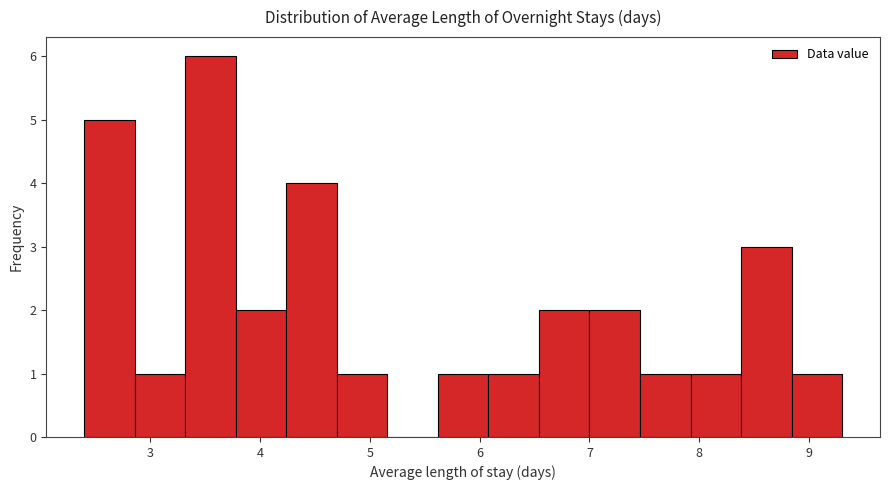

Reading left to right, transcribe this chart: for each bar, give the range it covers on the x-axis and its height. Neither the bar edges nor the heights are printed on the chart, so give them approximately, as read against the axes.

2.40 to 2.86: 5
2.86 to 3.32: 1
3.32 to 3.78: 6
3.78 to 4.24: 2
4.24 to 4.70: 4
4.70 to 5.16: 1
5.16 to 5.62: 0
5.62 to 6.08: 1
6.08 to 6.54: 1
6.54 to 7.00: 2
7.00 to 7.46: 2
7.46 to 7.92: 1
7.92 to 8.38: 1
8.38 to 8.84: 3
8.84 to 9.30: 1